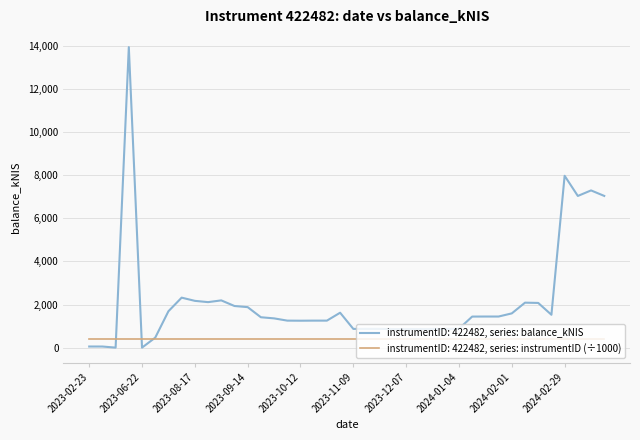

Which series has the widest spread of values?

instrumentID: 422482, series: balance_kNIS